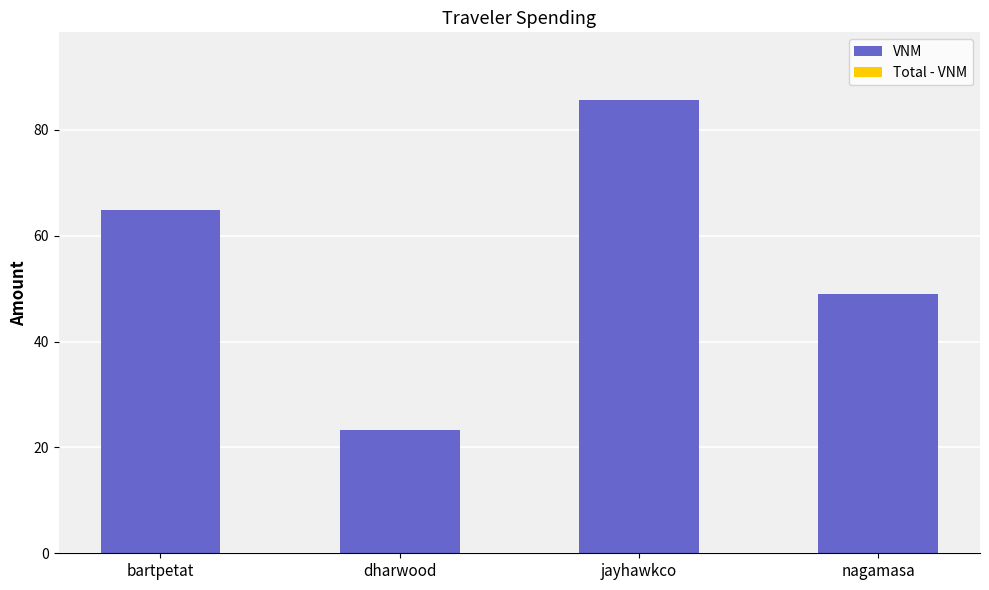

What is the label of the 1st bar from the left?

bartpetat